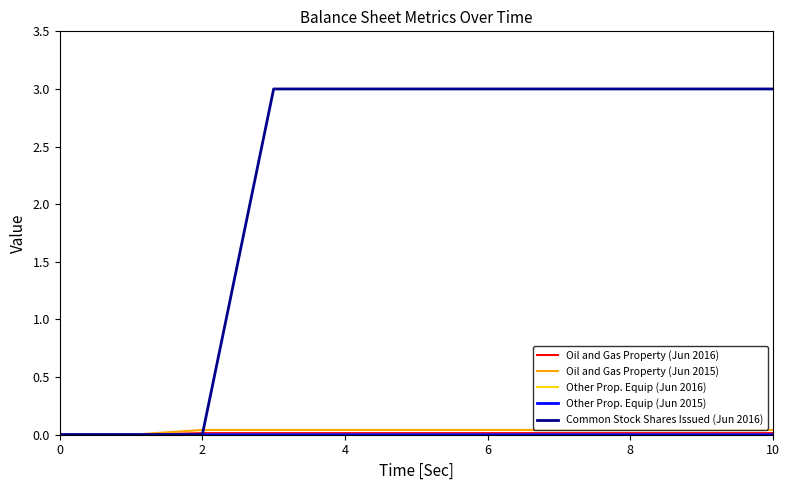

Which series has the largest total across all categories?

Common Stock Shares Issued (Jun 2016)